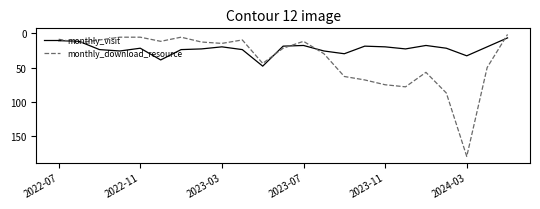

List the series in order of their overall mean, highest first.

monthly_download_resource, monthly_visit